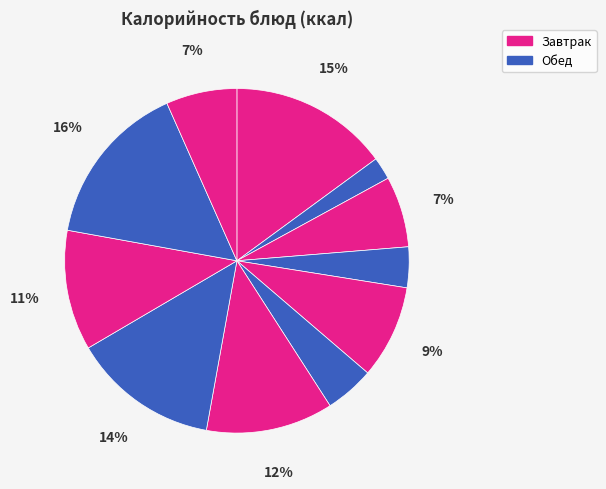

Count the number of slices in the pie.

11